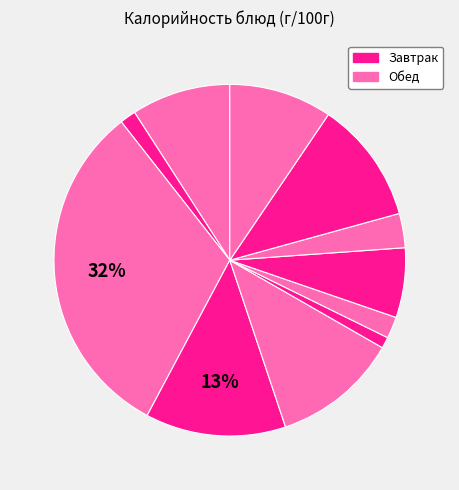

How many slices are in this pie chart?

11